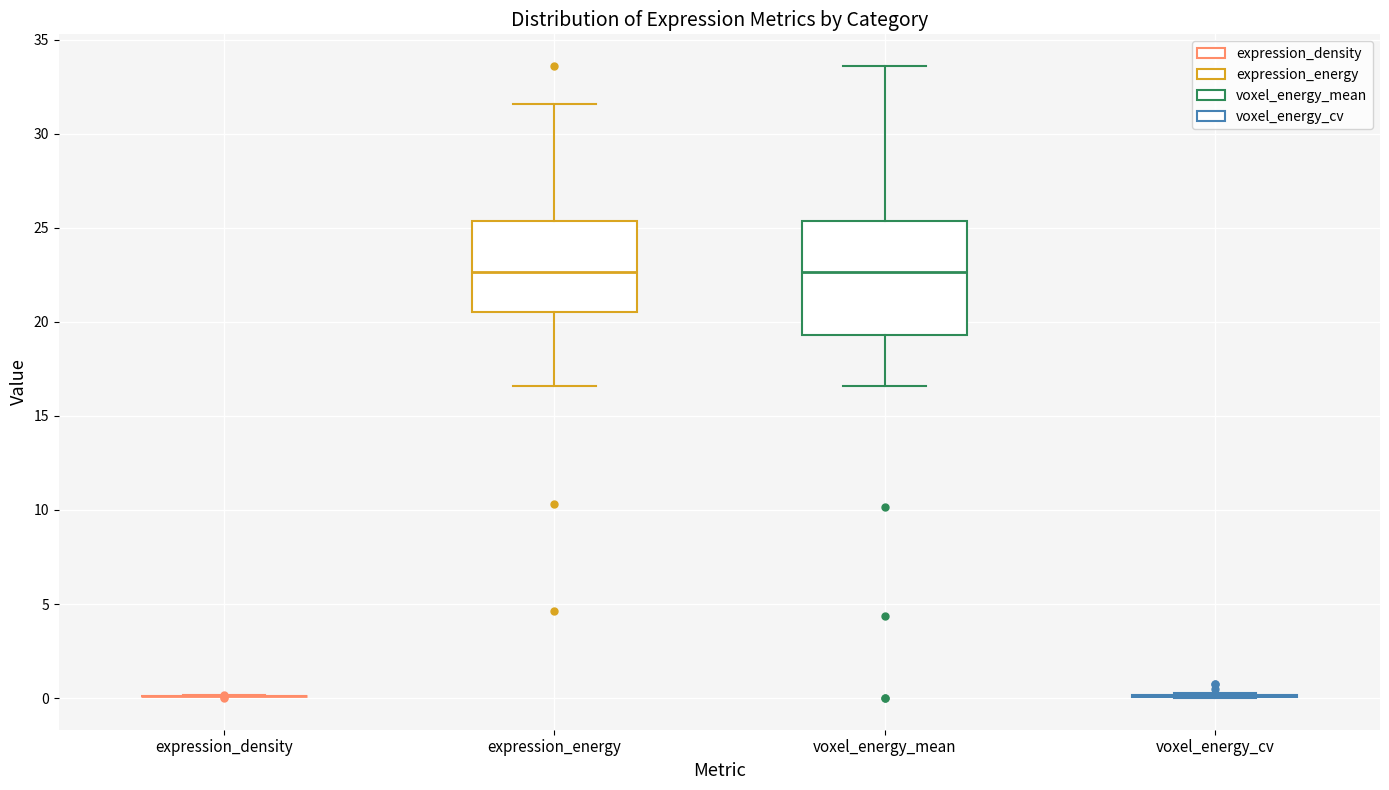

Reading left to right, read every box against the y-axis: the position of its median line, the range the box covers, and the ends of its whiskers. The values are not printed on the chart, so give them approximately, as read against the axis.

expression_density: box collapsed to a line at 0.0, whiskers 0.0 to 0.0
expression_energy: median 22.5, box 20.5 to 25.5, whiskers 16.5 to 31.5
voxel_energy_mean: median 22.5, box 19.5 to 25.5, whiskers 16.5 to 33.5
voxel_energy_cv: box collapsed to a line at 0.0, whiskers 0.0 to 0.5